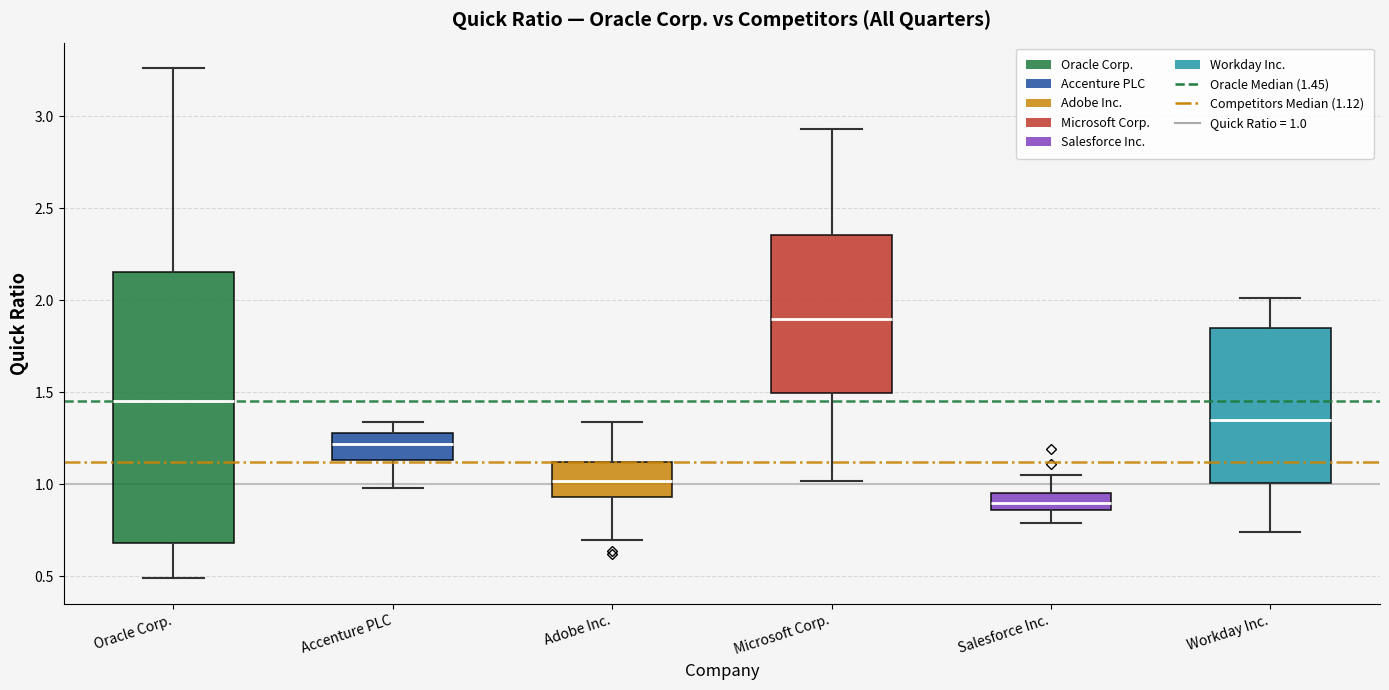

Reading left to right, transcribe this box plot: for each box, give where its median line is, the range the box spans, and where its two whiskers end, as read against the y-axis. The values are not printed on the chart, so give them approximately, as read against the axis.

Oracle Corp.: median 1.45, box 0.70 to 2.15, whiskers 0.50 to 3.25
Accenture PLC: median 1.20, box 1.15 to 1.30, whiskers 1.00 to 1.35
Adobe Inc.: median 1.00, box 0.95 to 1.10, whiskers 0.70 to 1.35
Microsoft Corp.: median 1.90, box 1.50 to 2.35, whiskers 1.00 to 2.95
Salesforce Inc.: median 0.90, box 0.85 to 0.95, whiskers 0.80 to 1.05
Workday Inc.: median 1.35, box 1.00 to 1.85, whiskers 0.75 to 2.00